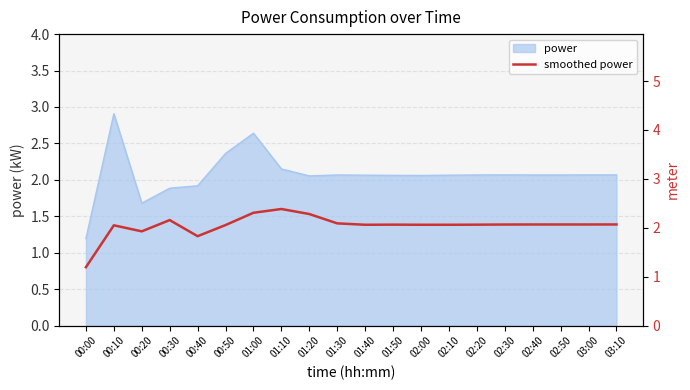

At which label does power first exceed 2?

00:10